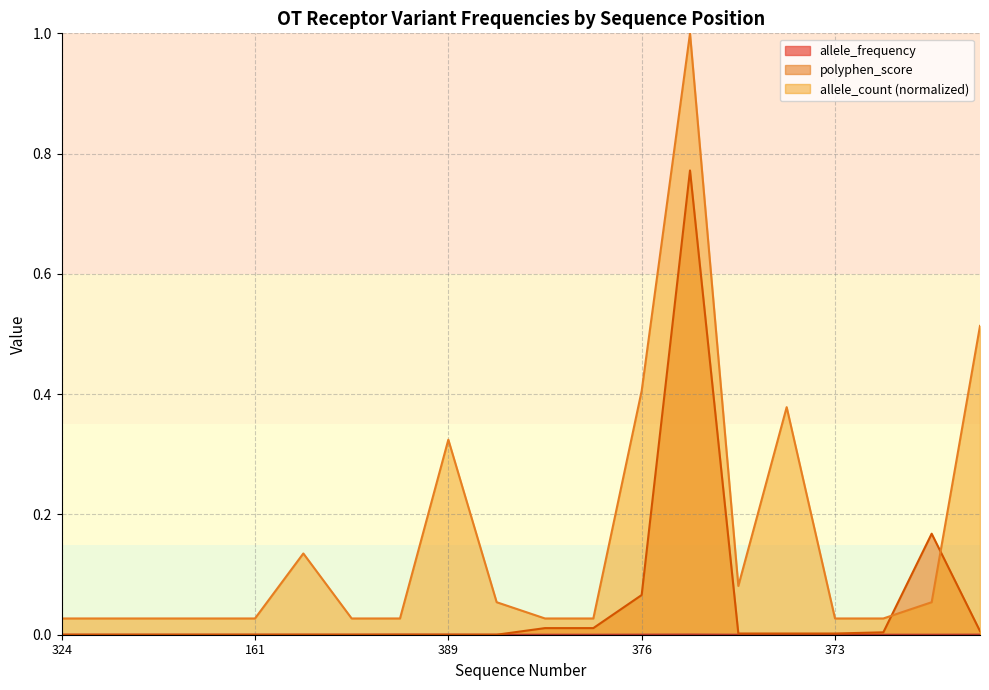

Which series has the largest total across all categories?

allele_count (normalized)